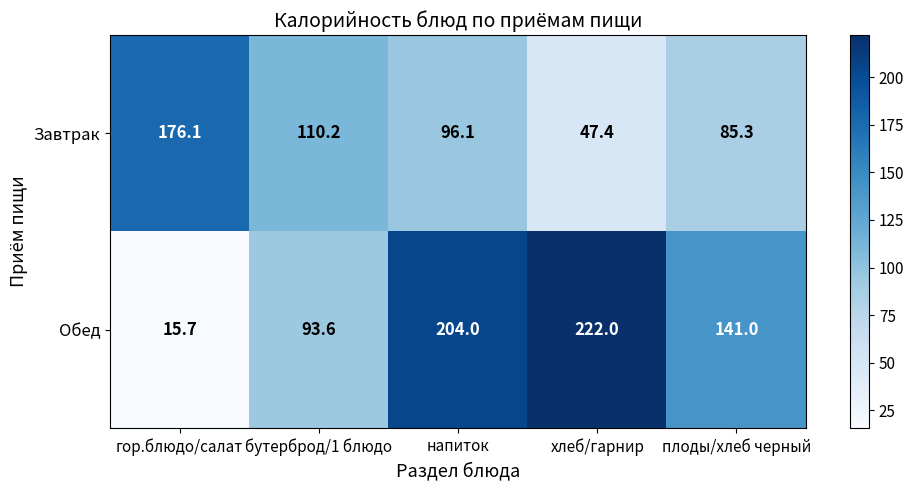

Which series has the largest range (max minus min)?

Обед